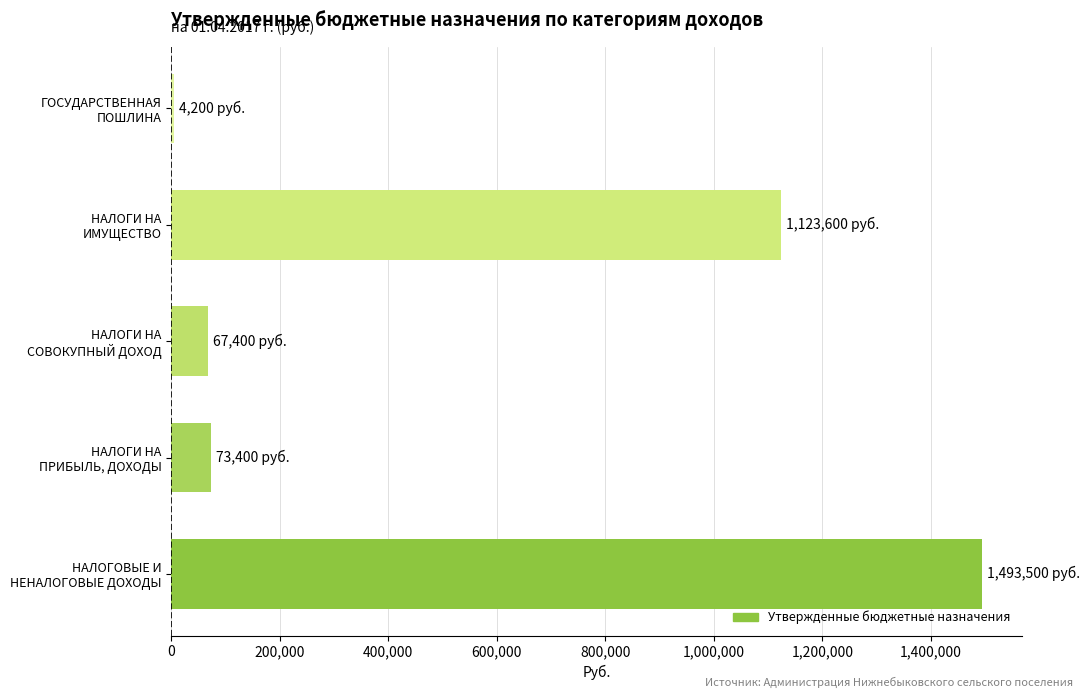

How many distinct data groups are displayed?

1